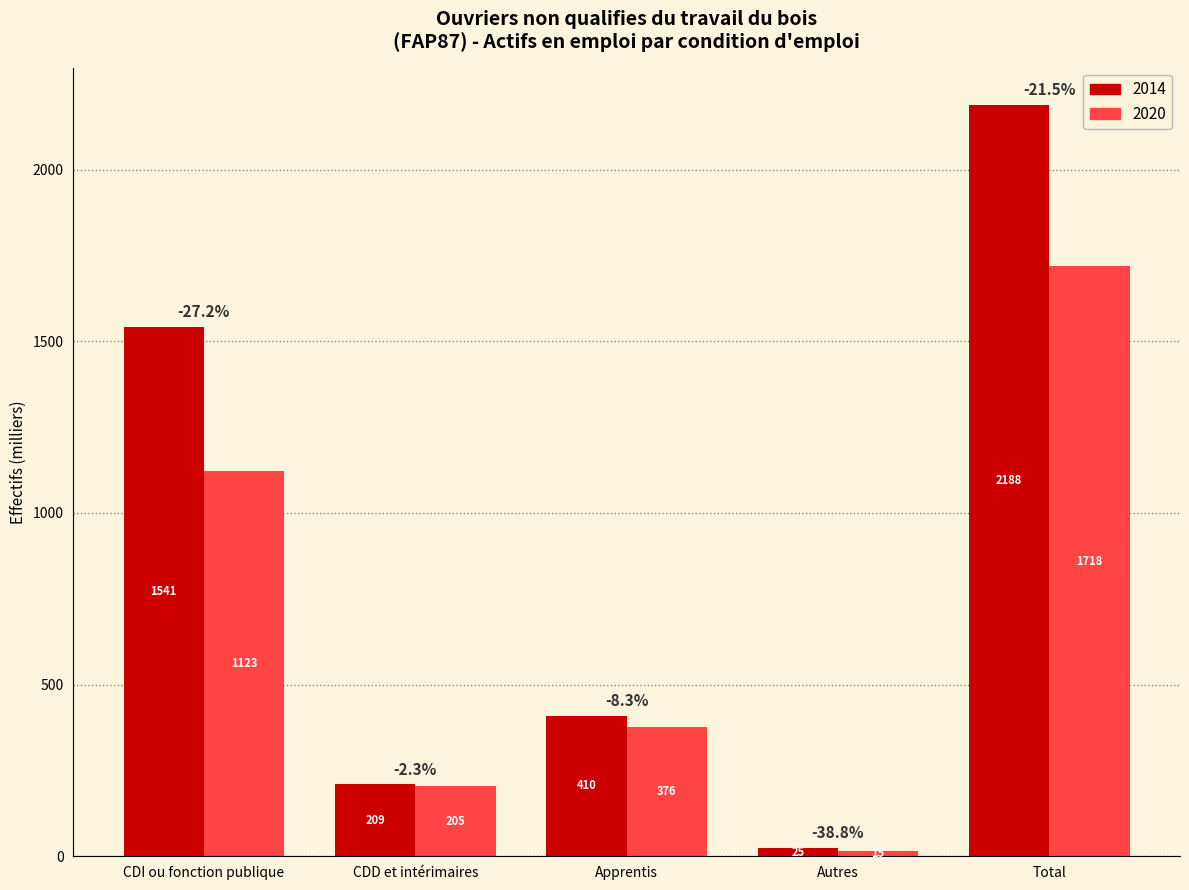

Rank the series by their maximum value, from highest to lowest.

2014, 2020